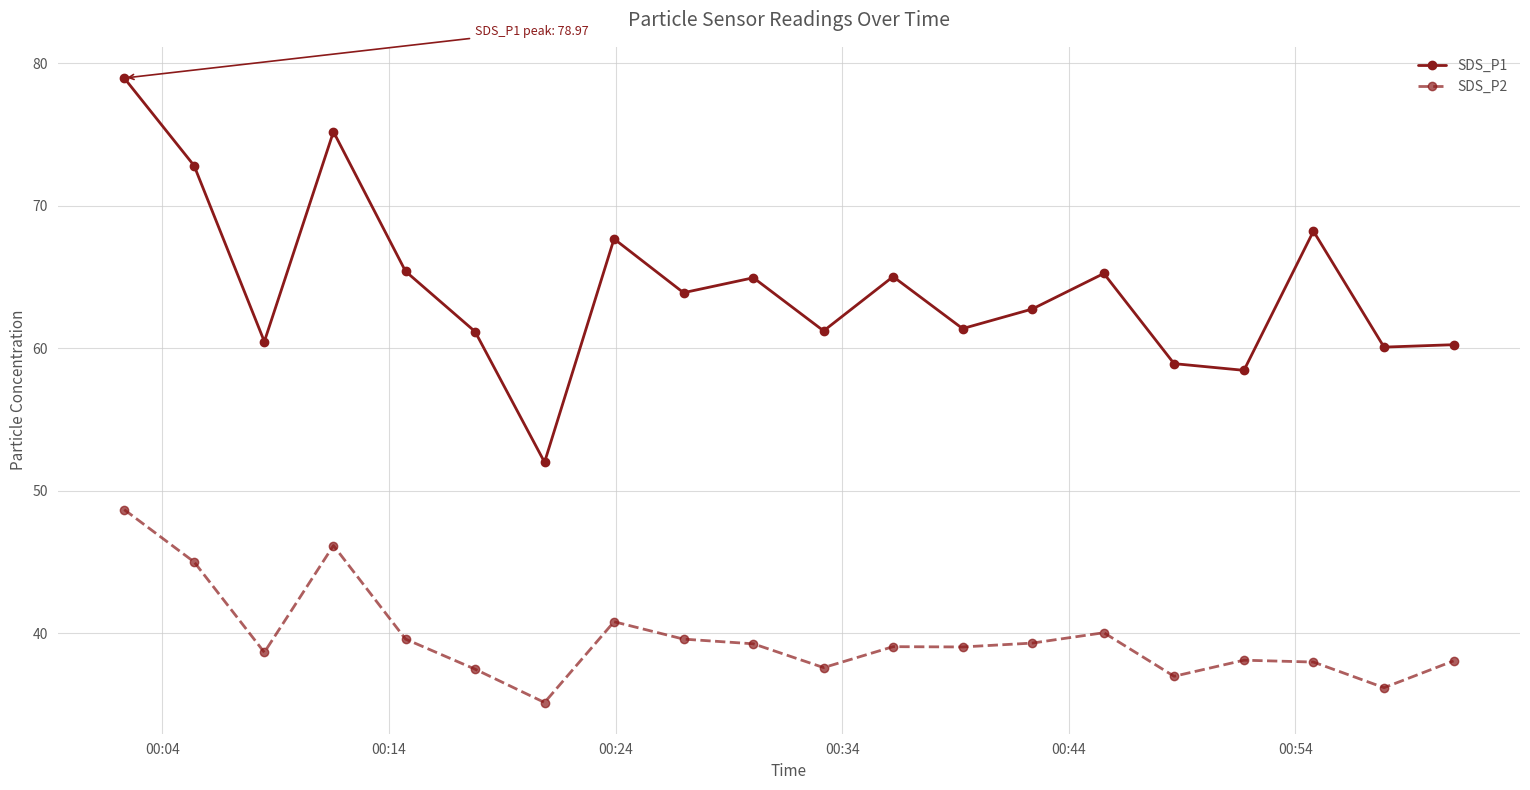

Which series has the widest spread of values?

SDS_P1